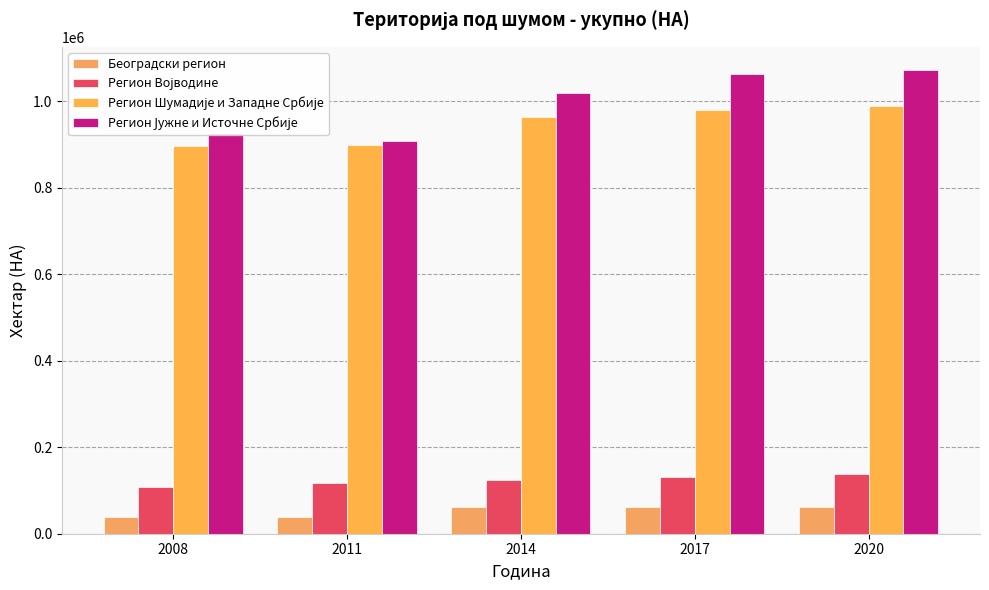

Reading left to right, list all the values displayed in this chart.

Београдски регион: 2008=39141.0	2011=37886.0	2014=61625.3	2017=61987.2	2020=62038.0
Регион Војводине: 2008=108267.0	2011=117091.0	2014=123811.4	2017=131452.9	2020=138583.0
Регион Шумадије и Западне Србије: 2008=897066.2	2011=899480.0	2014=963740.9	2017=980213.3	2020=988494.0
Регион Јужне и Источне Србије: 2008=927014.8	2011=907878.0	2014=1019568.5	2017=1063857.5	2020=1072271.0